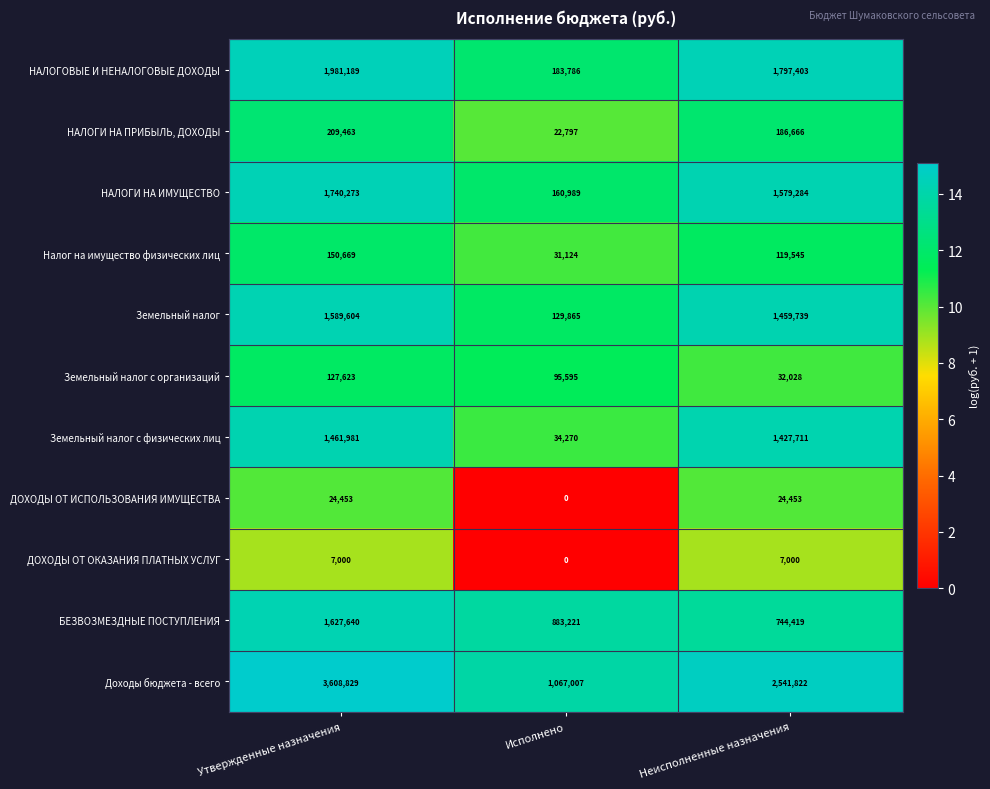

Between Утвержденные назначения and Исполнено, which series saw the biggest shift?

Доходы бюджета - всего